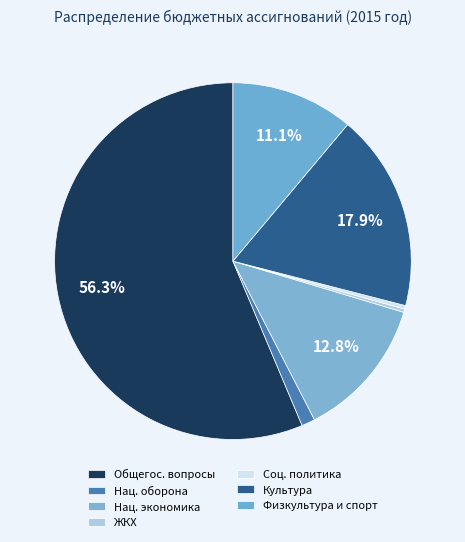

Count the number of slices in the pie.

7